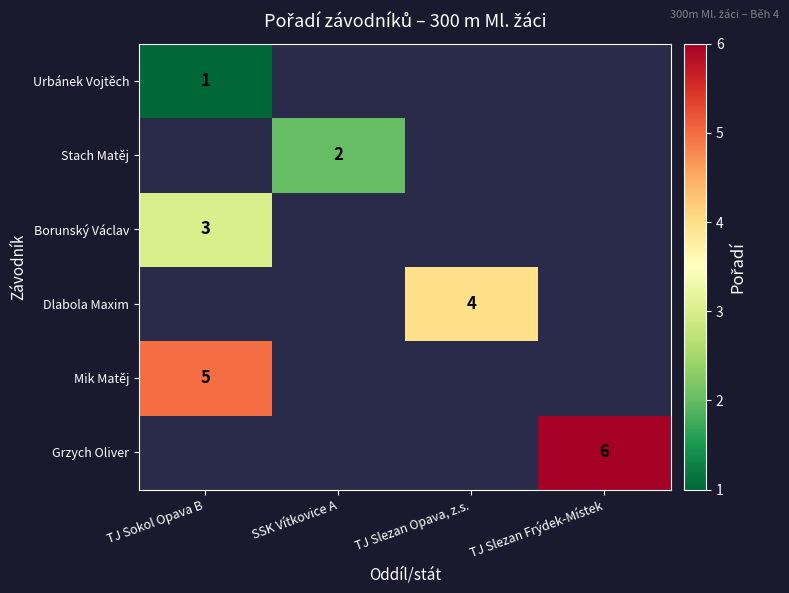

Between TJ Sokol Opava B and TJ Slezan Opava, z.s., which is larger?

TJ Slezan Opava, z.s.